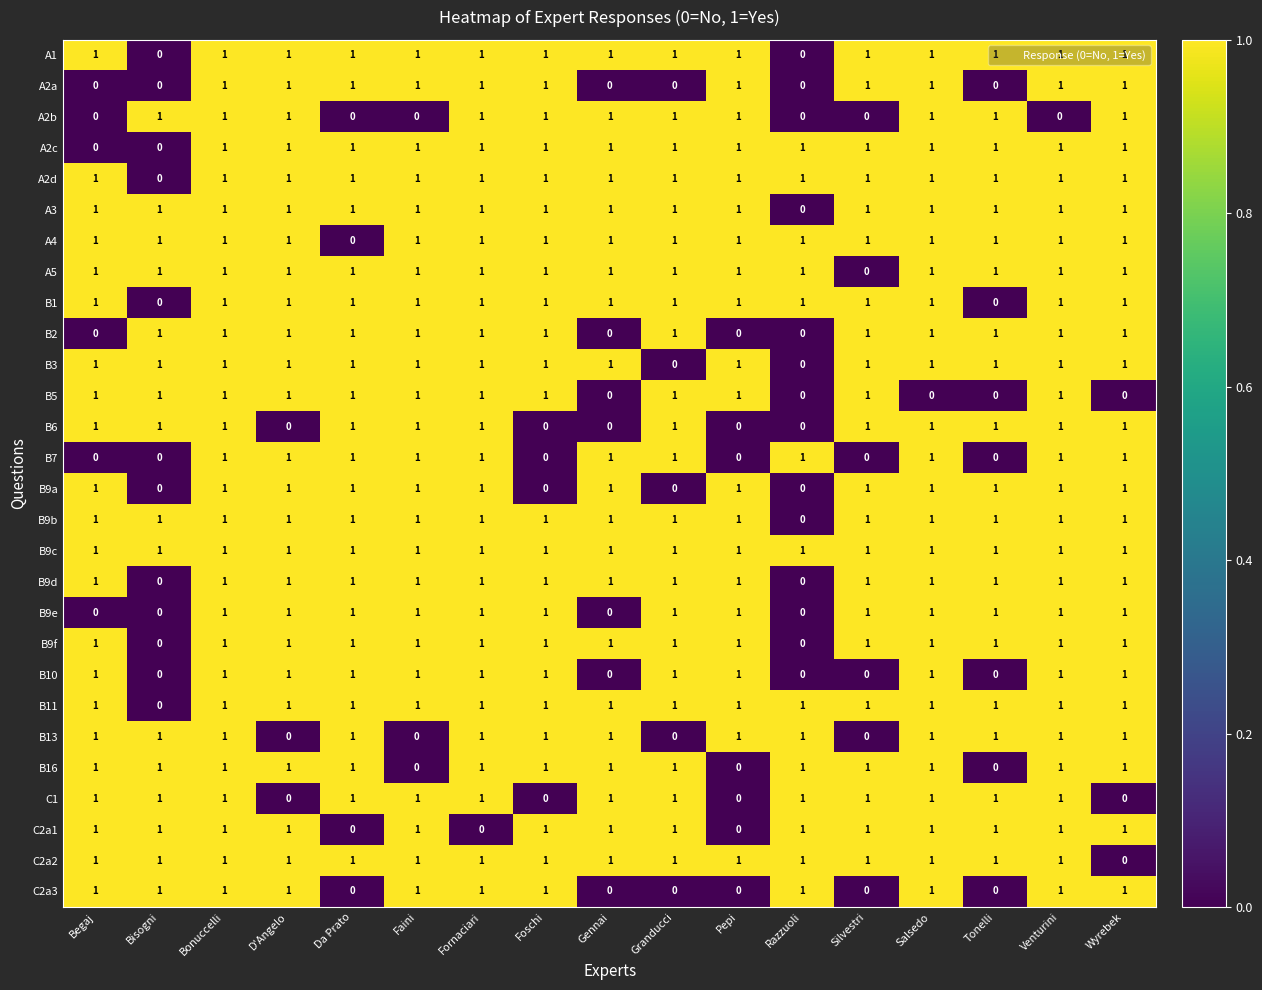

Which category has the lowest value in the A4 series?

Da Prato